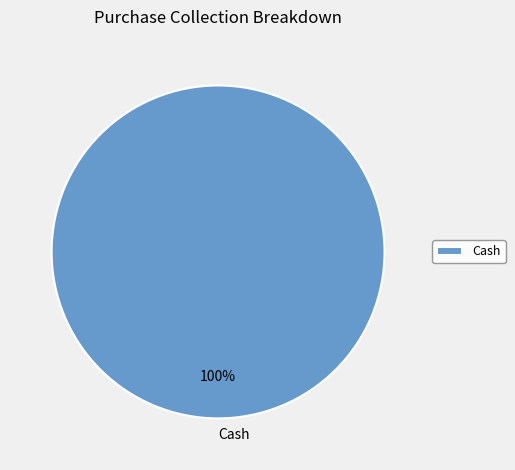

Does any single category account for the majority?

Yes